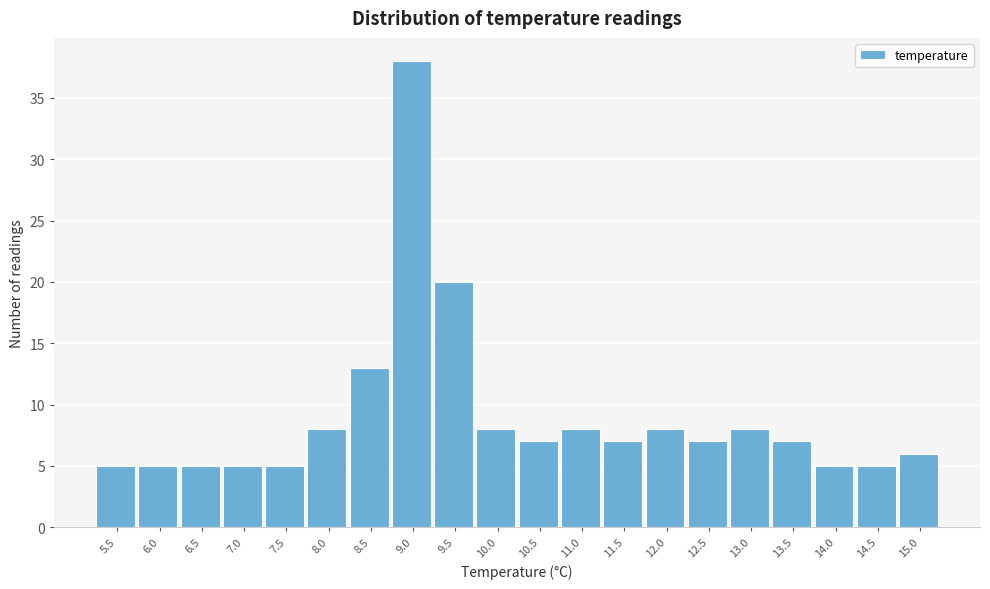

Reading left to right, transcribe all the data shown in this chart.

5.5=5	6.0=5	6.5=5	7.0=5	7.5=5	8.0=8	8.5=13	9.0=38	9.5=20	10.0=8	10.5=7	11.0=8	11.5=7	12.0=8	12.5=7	13.0=8	13.5=7	14.0=5	14.5=5	15.0=6